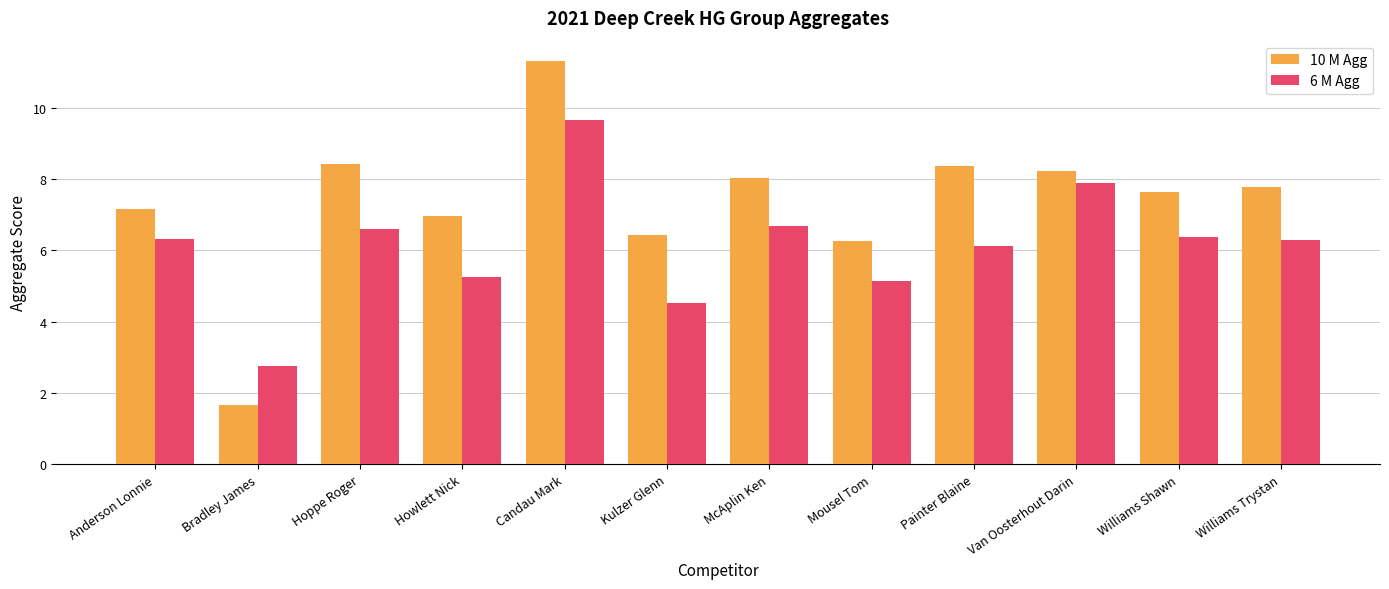

Reading left to right, what are all the values shown in this chart?

10 M Agg: 7.2	1.7	8.4	7.0	11.3	6.4	8.0	6.3	8.3	8.2	7.6	7.8
6 M Agg: 6.3	2.8	6.6	5.3	9.6	4.5	6.7	5.1	6.1	7.9	6.4	6.3